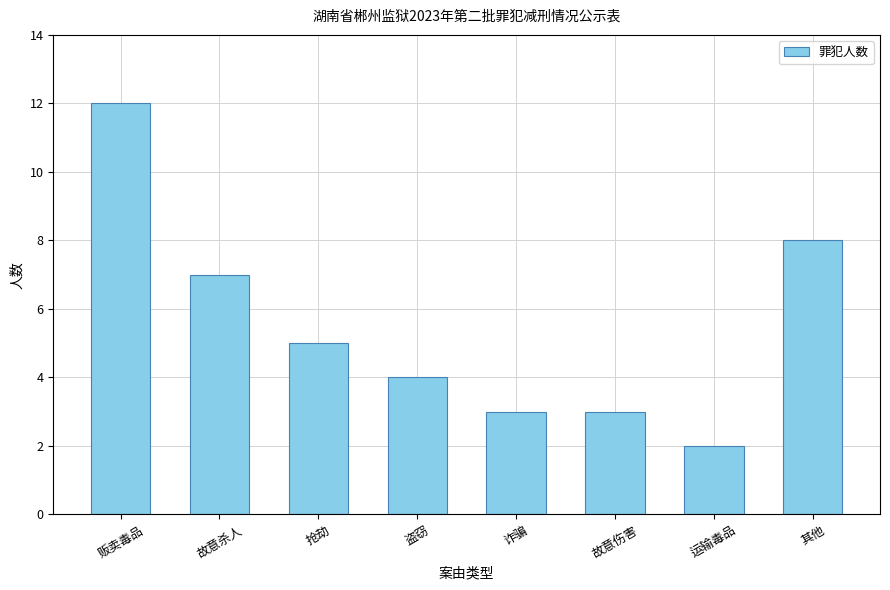

How many bars are there in total?

8